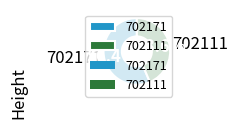

Which slice represents more than half of the pie?

702171